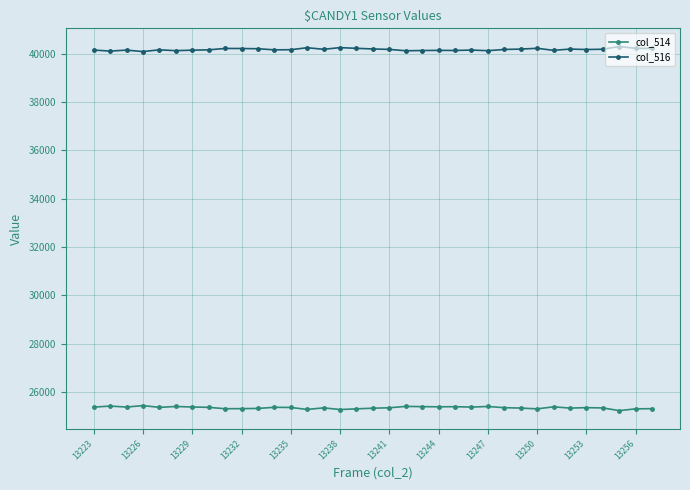

True or false: col_516 has more than 2 interior local peaks.

True